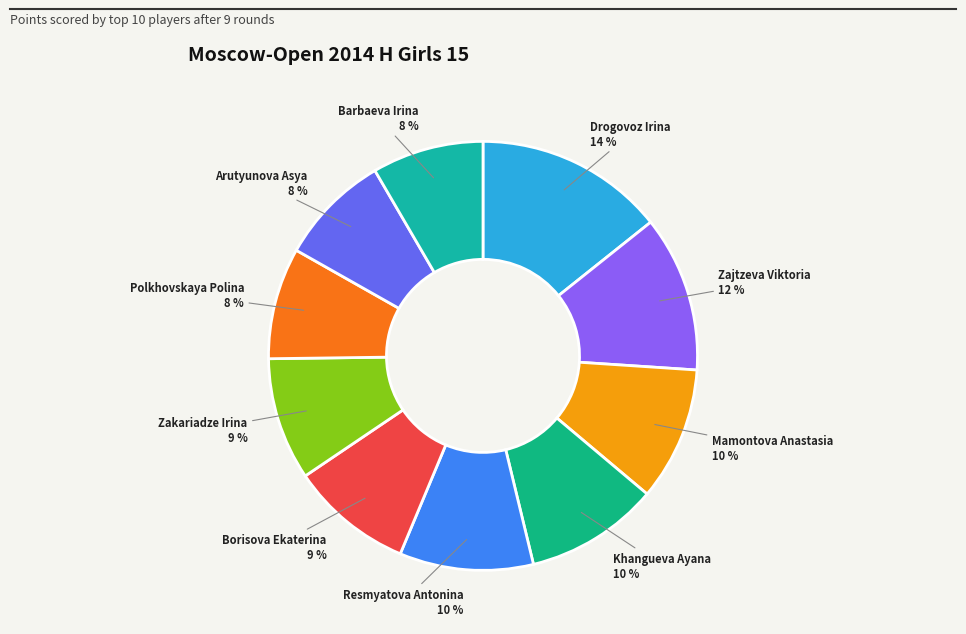

To the nearest percent, what is the average slice percentage?

10%